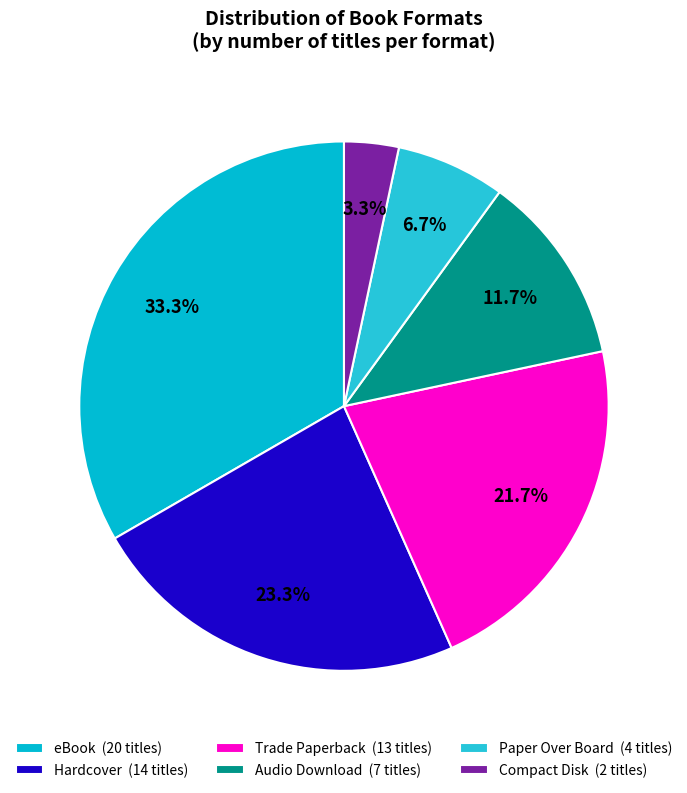

Which category has the biggest portion of the pie?

eBook